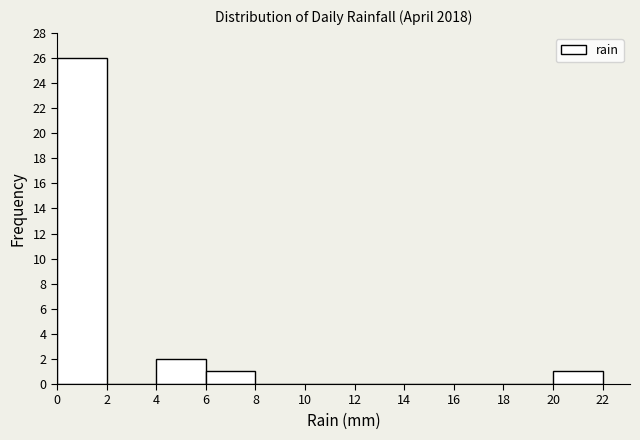

Reading left to right, list every bar in this chart as the range it spans on the x-axis followed by its height. The values are not printed on the chart, so give them approximately, as read against the axis.

0 to 2: 26
2 to 4: 0
4 to 6: 2
6 to 8: 1
8 to 10: 0
10 to 12: 0
12 to 14: 0
14 to 16: 0
16 to 18: 0
18 to 20: 0
20 to 22: 1